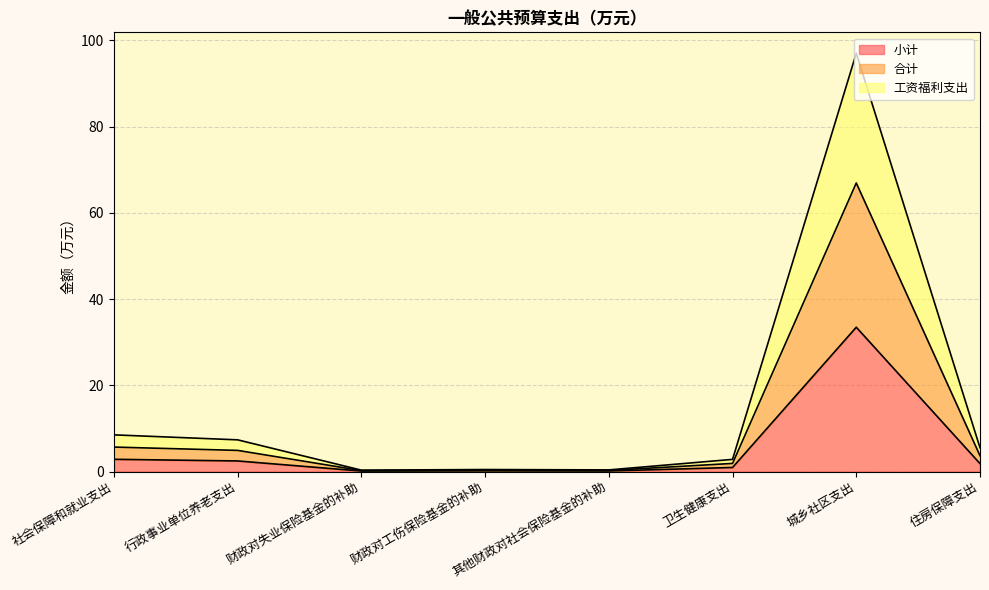

Reading left to right, list all the values displayed in this chart.

小计: 社会保障和就业支出=2.8	行政事业单位养老支出=2.4	财政对失业保险基金的补助=0.1	财政对工伤保险基金的补助=0.2	其他财政对社会保险基金的补助=0.1	卫生健康支出=0.9	城乡社区支出=33.5	住房保障支出=1.8
合计: 社会保障和就业支出=5.7	行政事业单位养老支出=4.9	财政对失业保险基金的补助=0.2	财政对工伤保险基金的补助=0.3	其他财政对社会保险基金的补助=0.3	卫生健康支出=1.9	城乡社区支出=66.9	住房保障支出=3.7
工资福利支出: 社会保障和就业支出=8.5	行政事业单位养老支出=7.3	财政对失业保险基金的补助=0.3	财政对工伤保险基金的补助=0.5	其他财政对社会保险基金的补助=0.4	卫生健康支出=2.8	城乡社区支出=97.0	住房保障支出=5.5